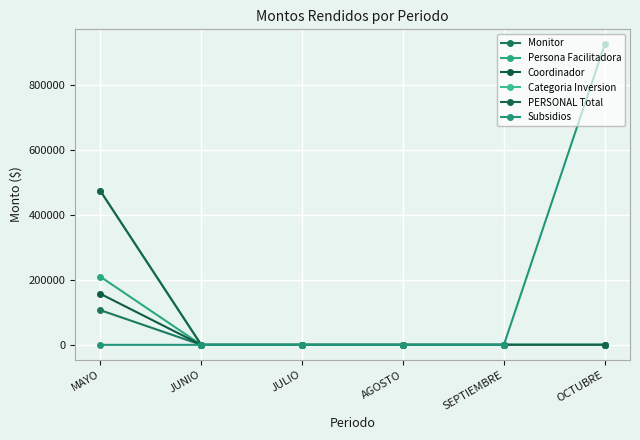

What is the label of the 6th point from the right?

MAYO